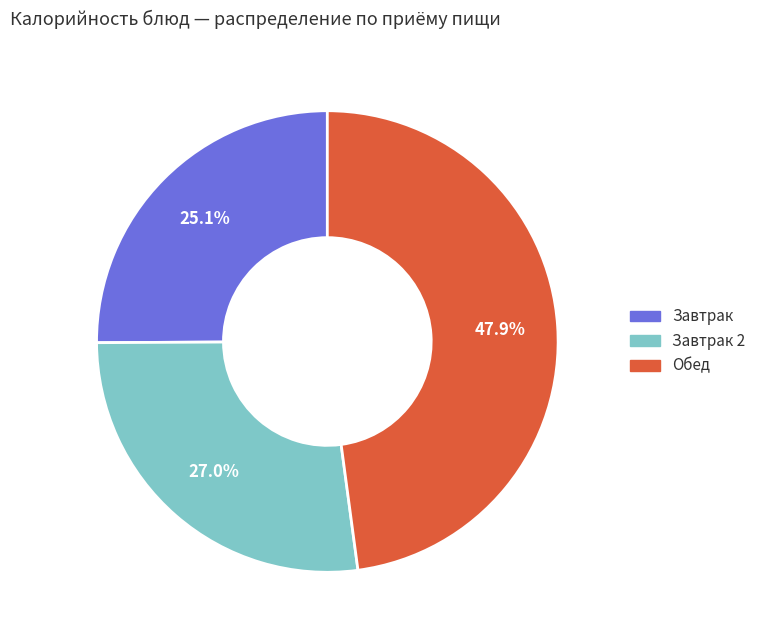

Does any single category account for the majority?

No